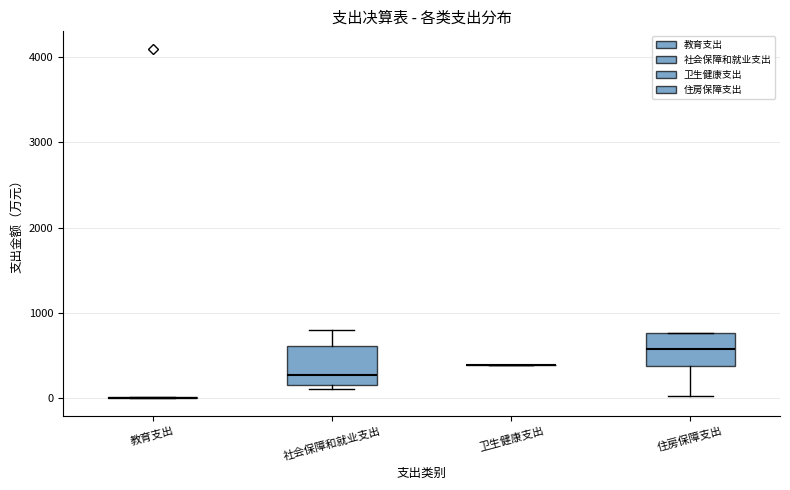

Reading left to right, read every box against the y-axis: the position of its median line, the range the box covers, and the ends of its whiskers. The values are not printed on the chart, so give them approximately, as read against the axis.

教育支出: box collapsed to a line at 0, whiskers 0 to 0
社会保障和就业支出: median 300, box 200 to 600, whiskers 100 to 800
卫生健康支出: box collapsed to a line at 400, whiskers 400 to 400
住房保障支出: median 600, box 400 to 800, whiskers 0 to 800